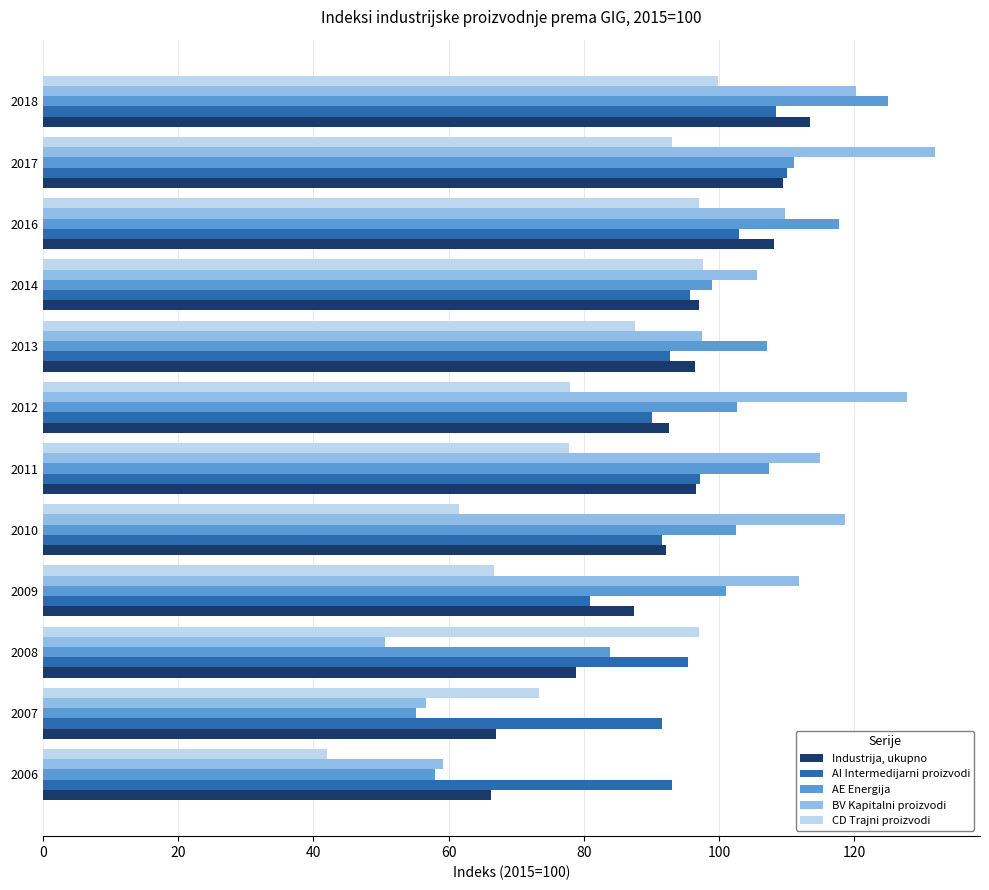

The value of AE Energija at 2006 is 19.0. True or false?

False